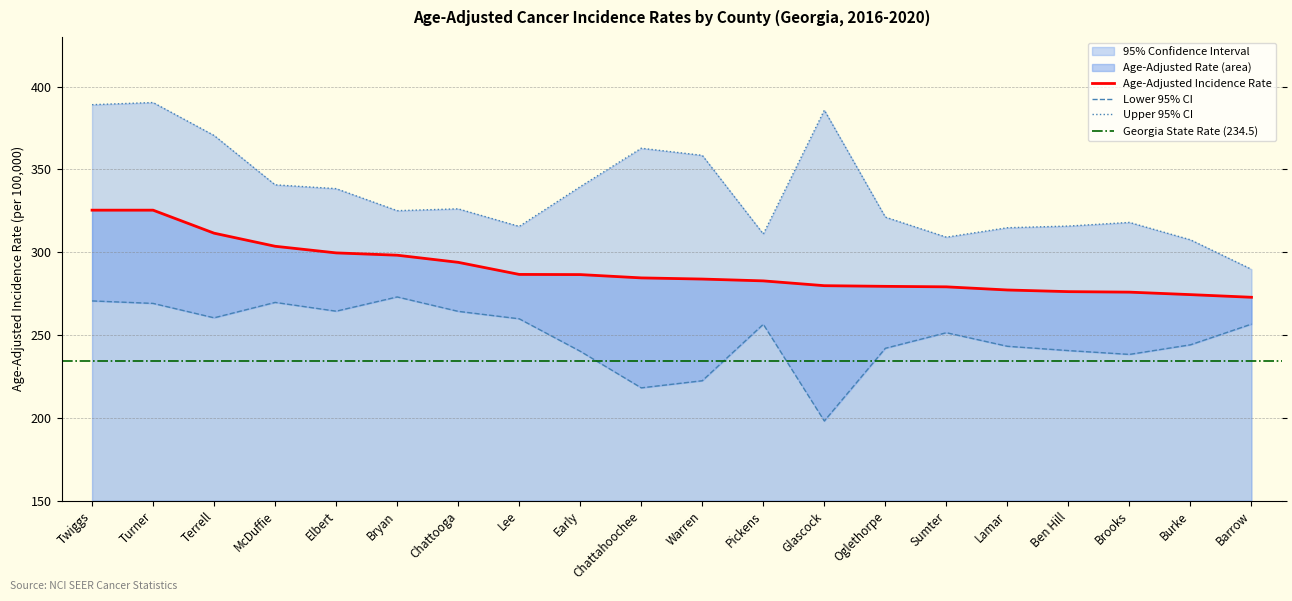

At Sumter, list the series in order from smallest to largest.

Lower 95% CI, Age-Adjusted Incidence Rate, Upper 95% CI